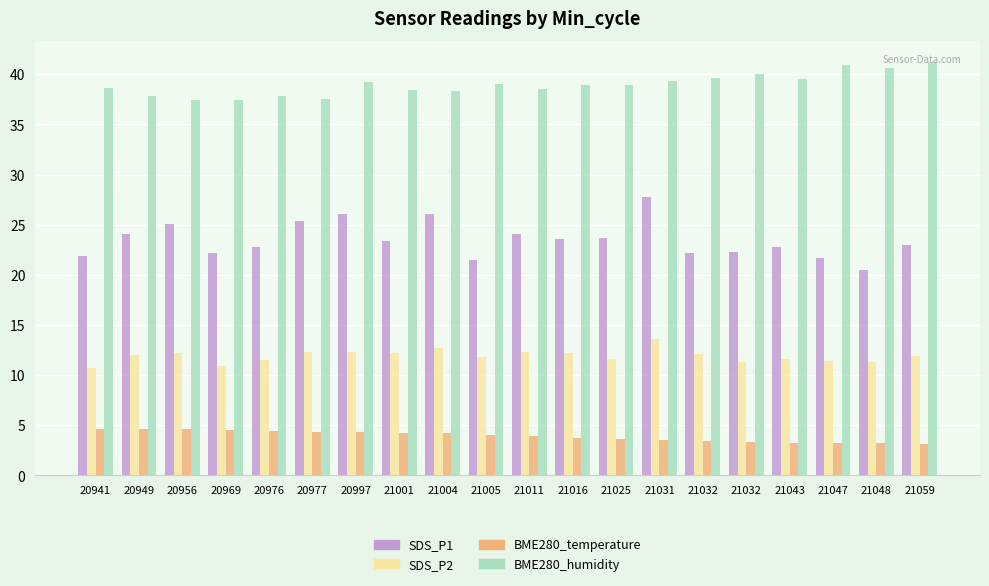

Between 20976 and 21059, which series saw the biggest shift?

BME280_humidity